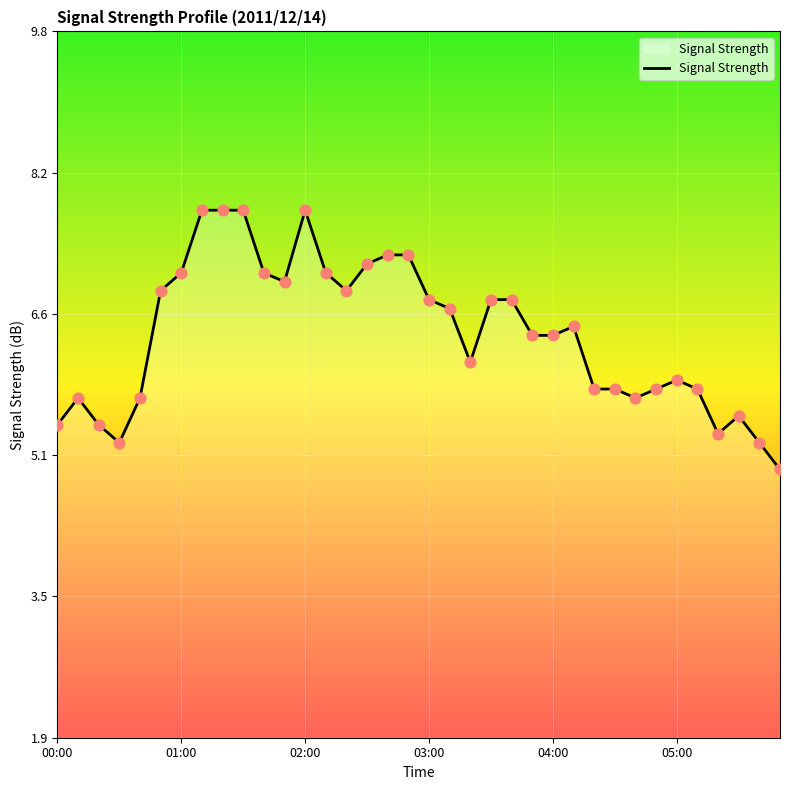

What is the maximum value shown in the chart?

7.8